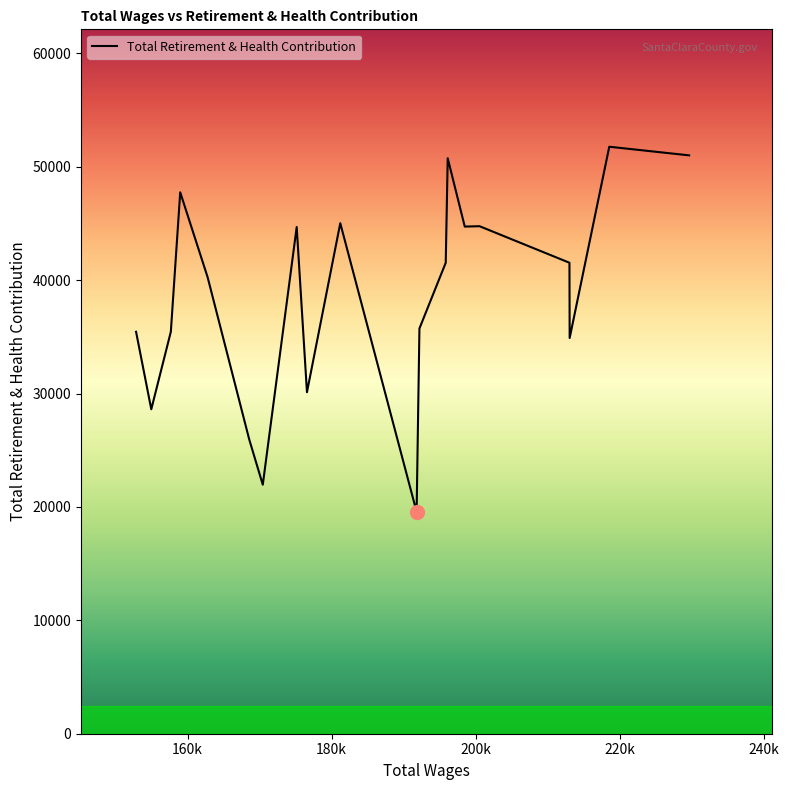

What is the smallest value displayed?

19562